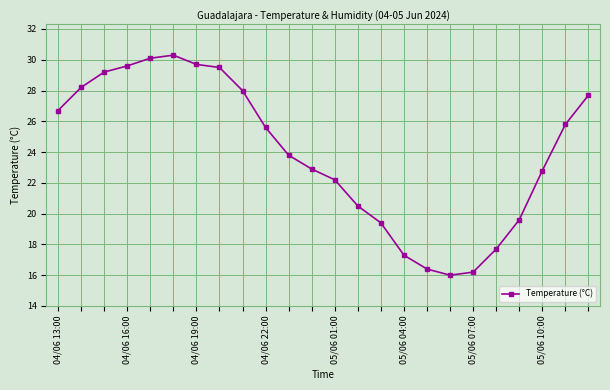

What is the smallest value displayed?

16.0